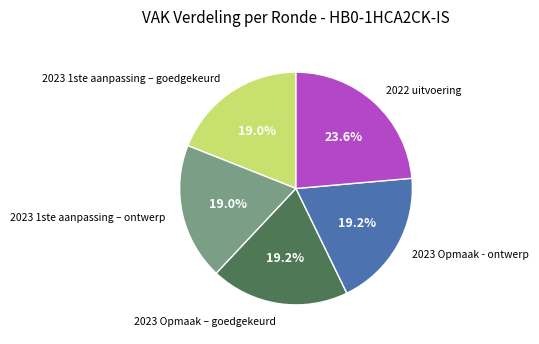

What is the ratio of the value at 2023 1ste aanpassing – ontwerp to the value at 2022 uitvoering?

0.8